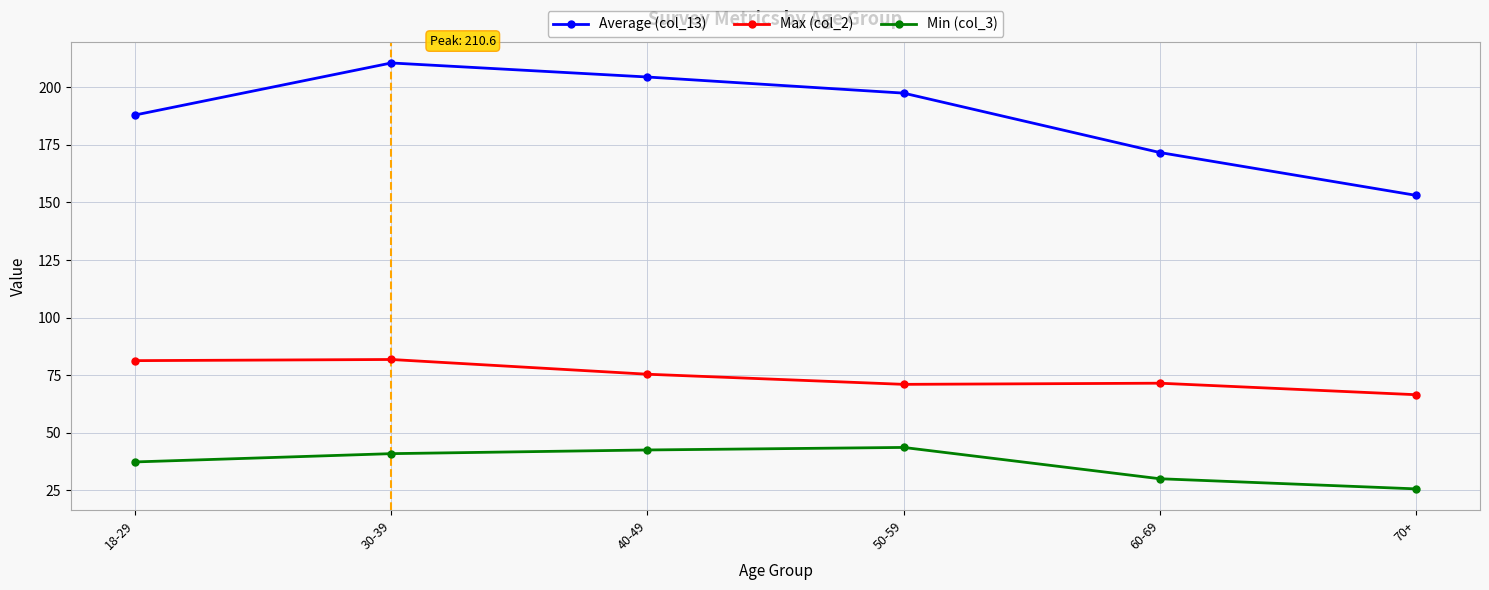

What is the value of the Average (col_13) point at the 2nd from the left?

210.6